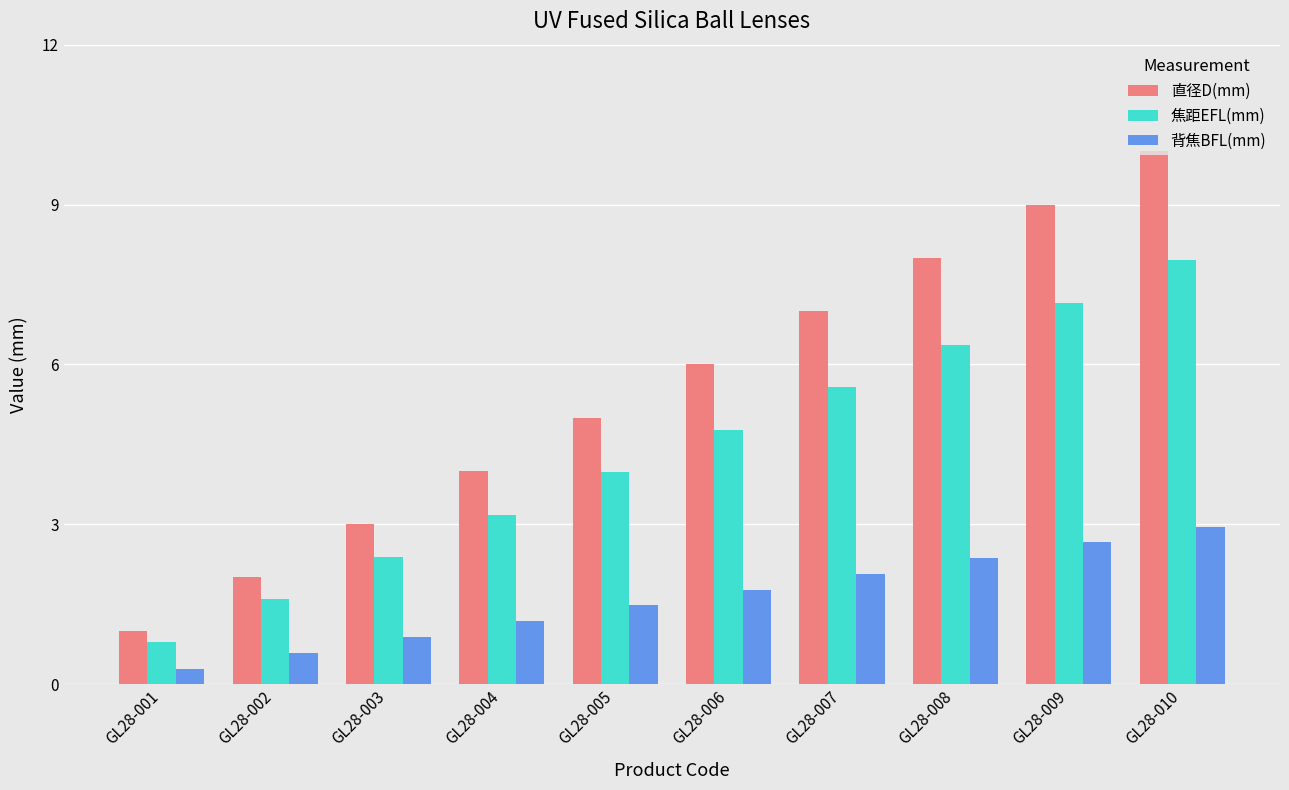

What is the difference between the maximum and second lowest values in the 背焦BFL(mm) series?

2.4